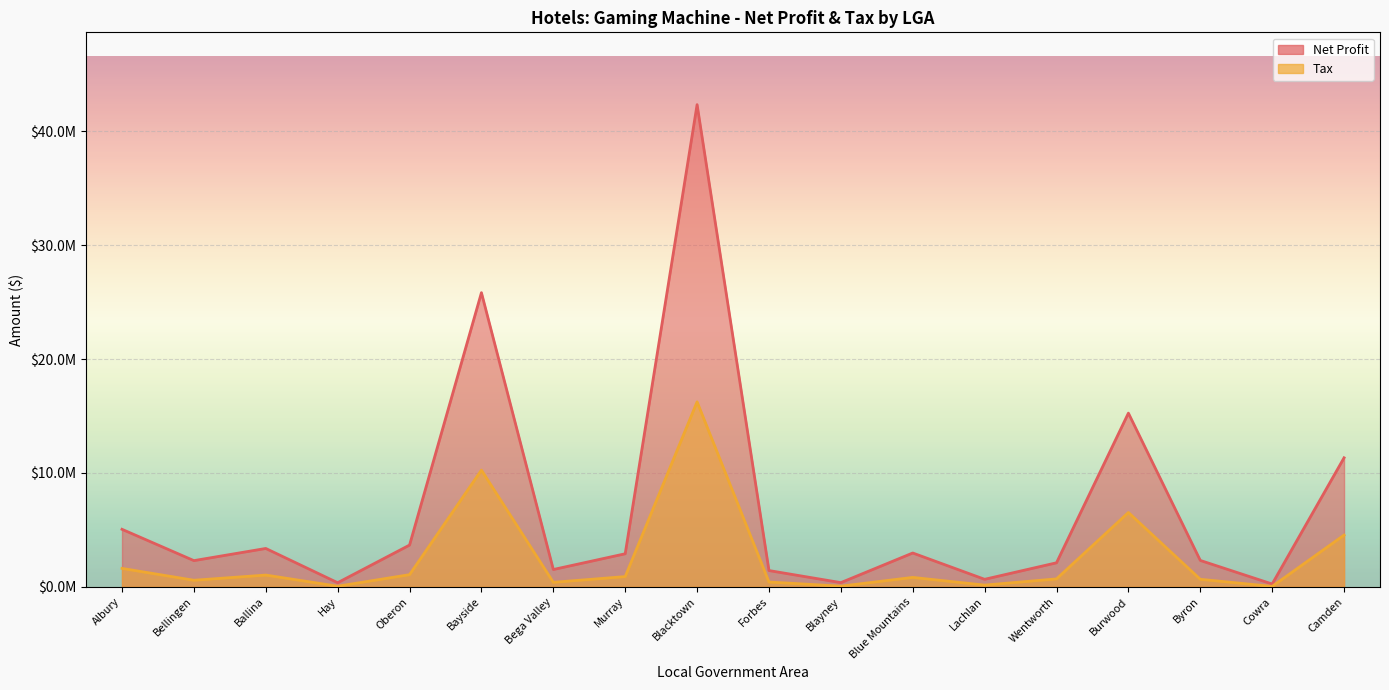

Reading left to right, what are all the values shown in this chart?

Net Profit: 5045068.0	2293839.9	3362251.2	352662.9	3659094.9	25835028.4	1512795.0	2896111.5	42353965.5	1420995.7	360372.7	2963754.5	651829.4	2103441.0	15252357.9	2309445.9	238765.3	11327547.7
Tax: 1610621.9	569275.3	1025062.5	45199.6	1060206.7	10246060.4	386833.5	891517.7	16243323.8	414732.5	51359.2	819764.4	141887.9	689119.5	6521745.8	654058.0	29077.1	4537953.8